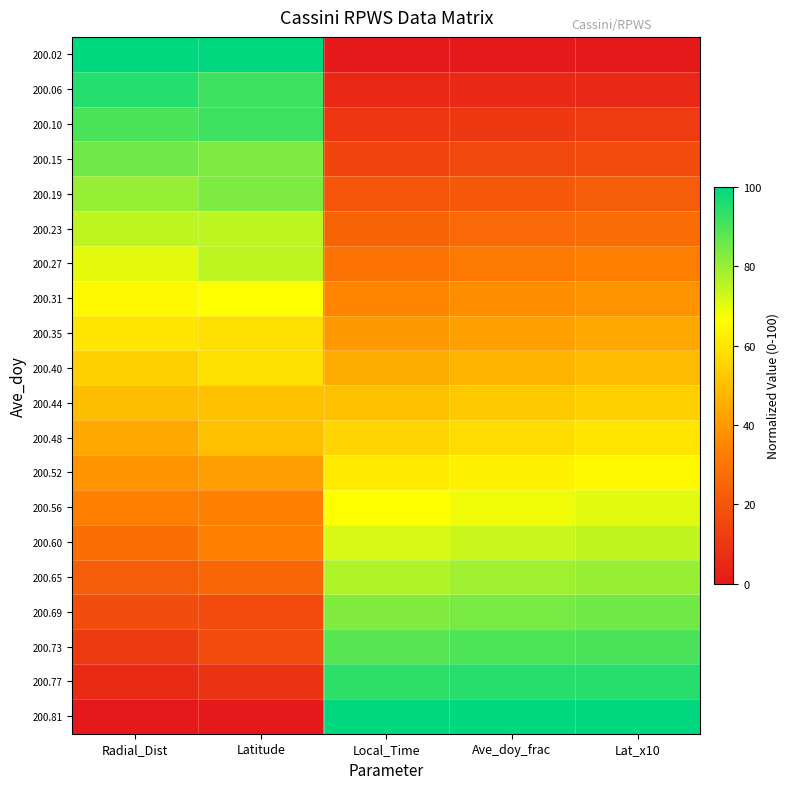

At which category is the sum across all series the highest?

Latitude